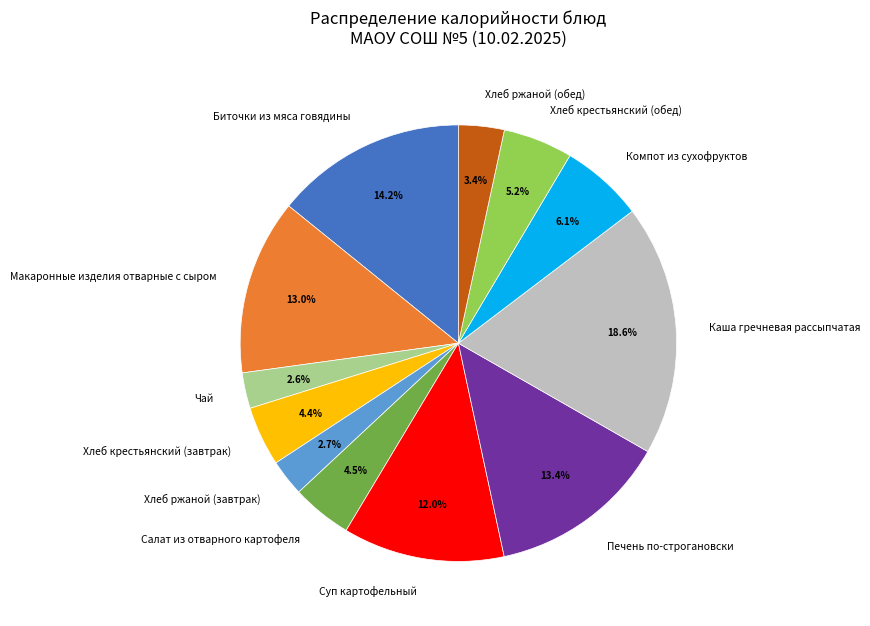

To the nearest percent, what is the difference between the Печень по-строгановски and Компот из сухофруктов slice percentages?

7%